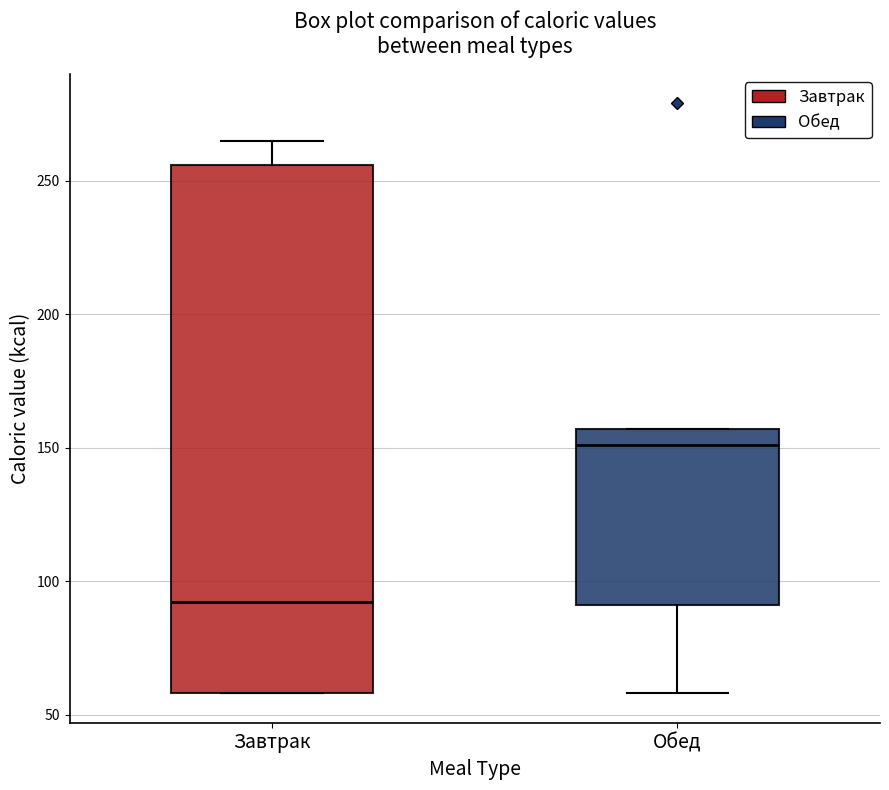

Which box is the tallest, from its lower edge to its upper edge?

Завтрак